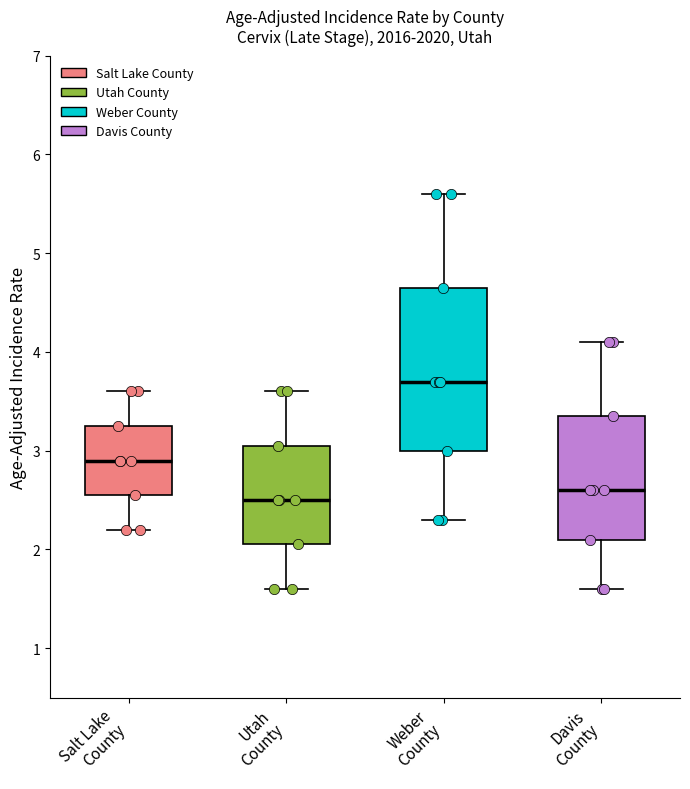

Where is the lower edge of the box for Weber County on the y-axis? The values are not printed on the chart, so give them approximately, as read against the axis.

3.0